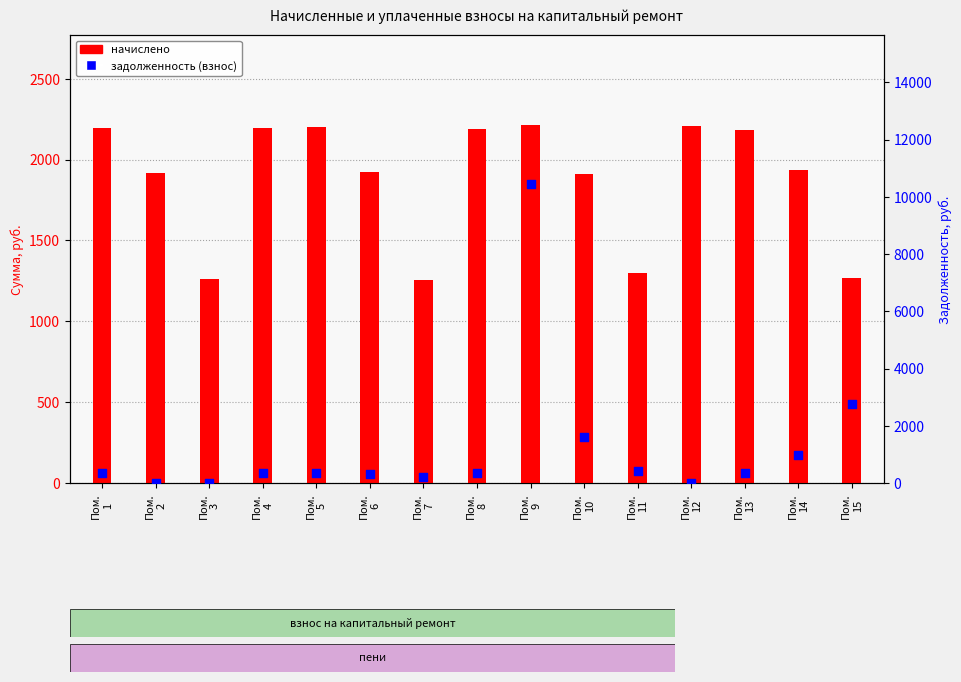

Which series has the largest total across all categories?

начислено